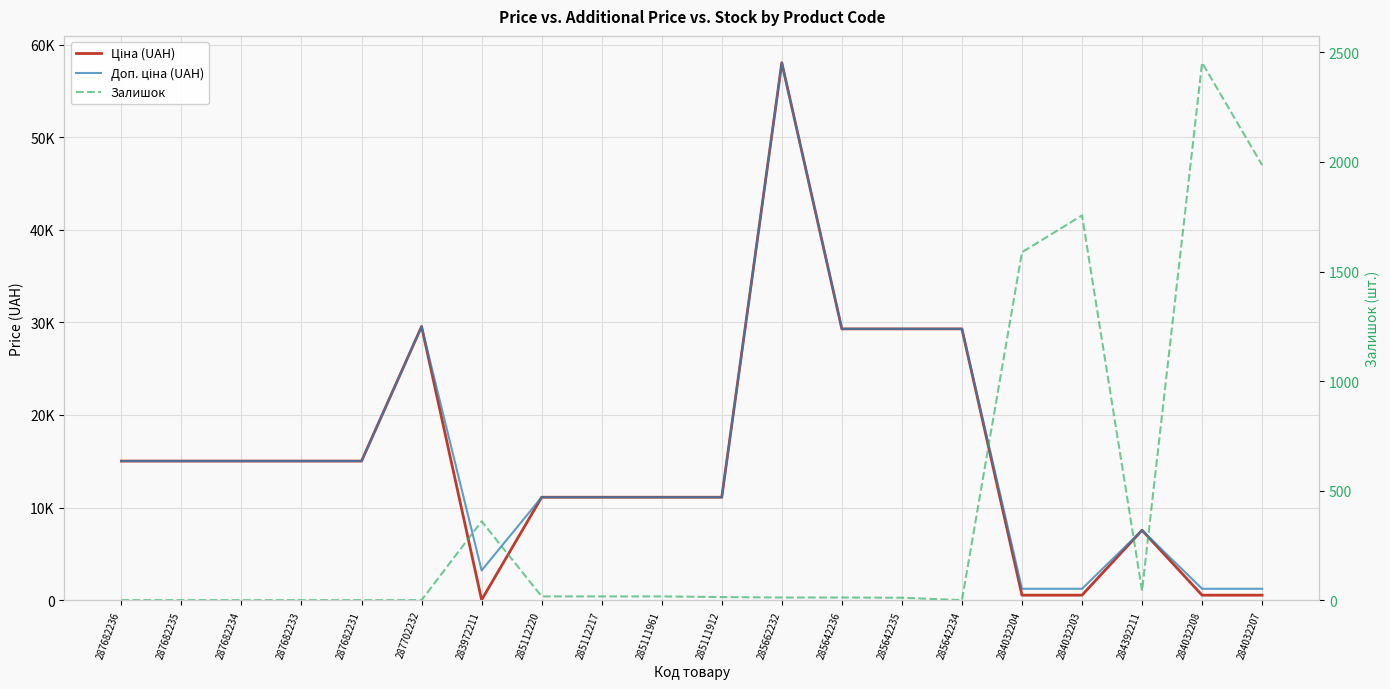

What is the sum of all Доп. ціна (UAH) values?

310680.5